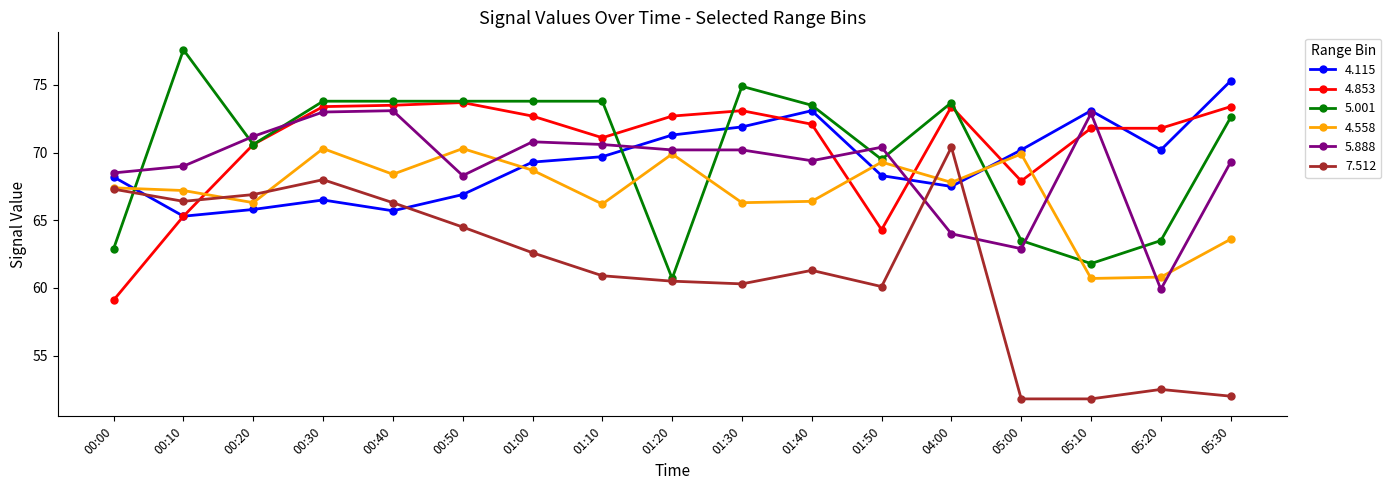

Which series has the largest total across all categories?

4.853